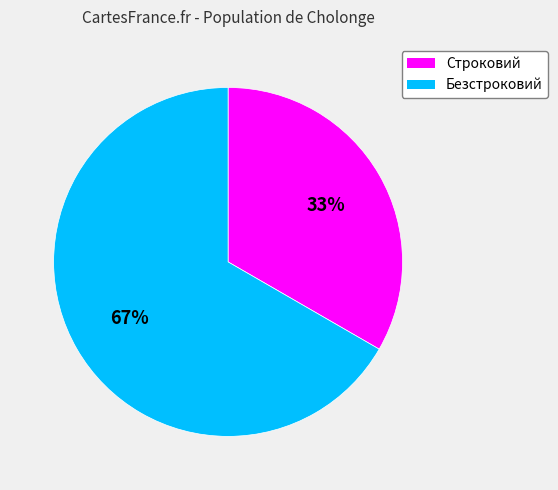

Which category has the smallest portion of the pie?

Строковий